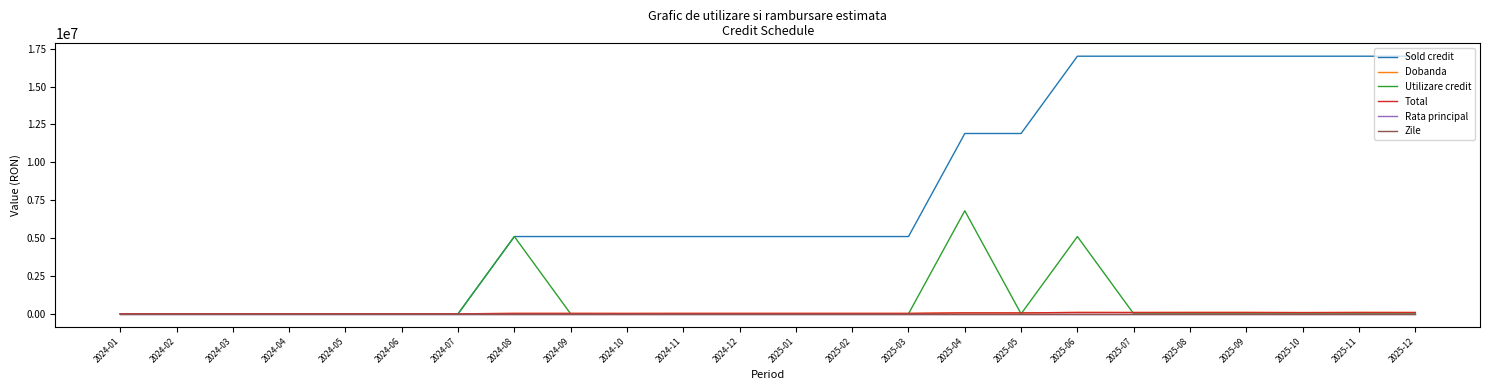

Does the chart display data point markers on the line(s)?

No